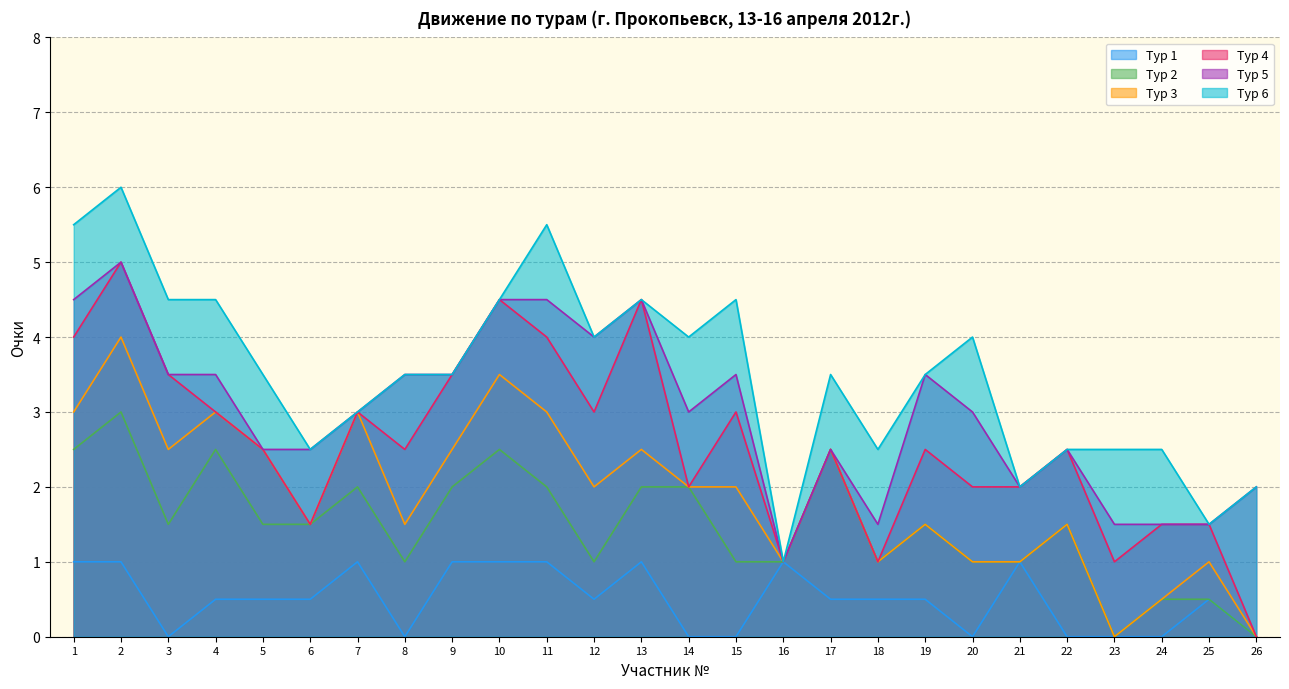

How many interior local valleys does the Тур 5 series have?

5